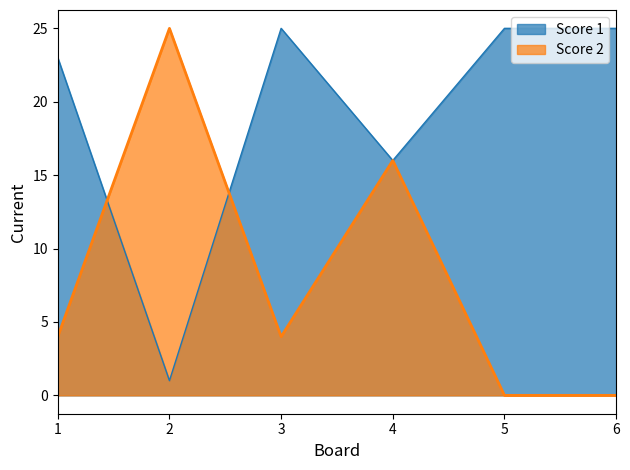

Where is the first local maximum for Score 1?

3